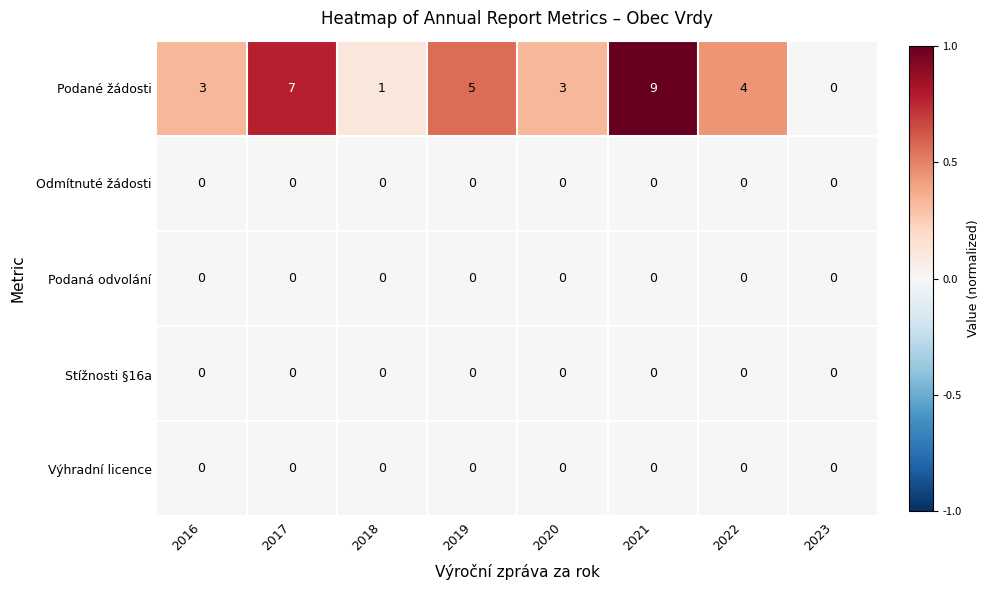

The Odmítnuté žádosti series shows 0 at 2022. True or false?

True